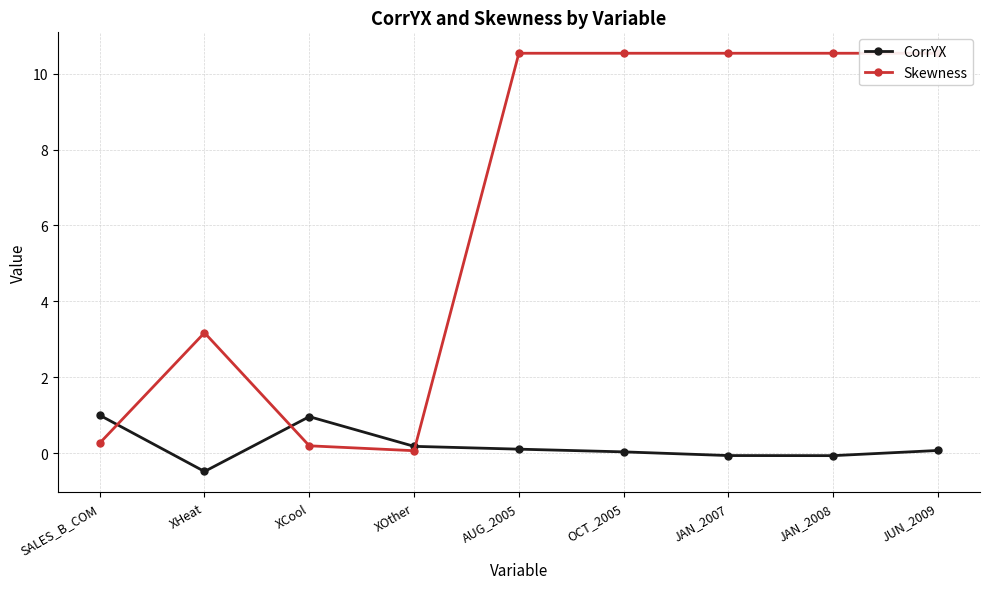

The value of CorrYX at SALES_B_COM is 0.5. True or false?

False